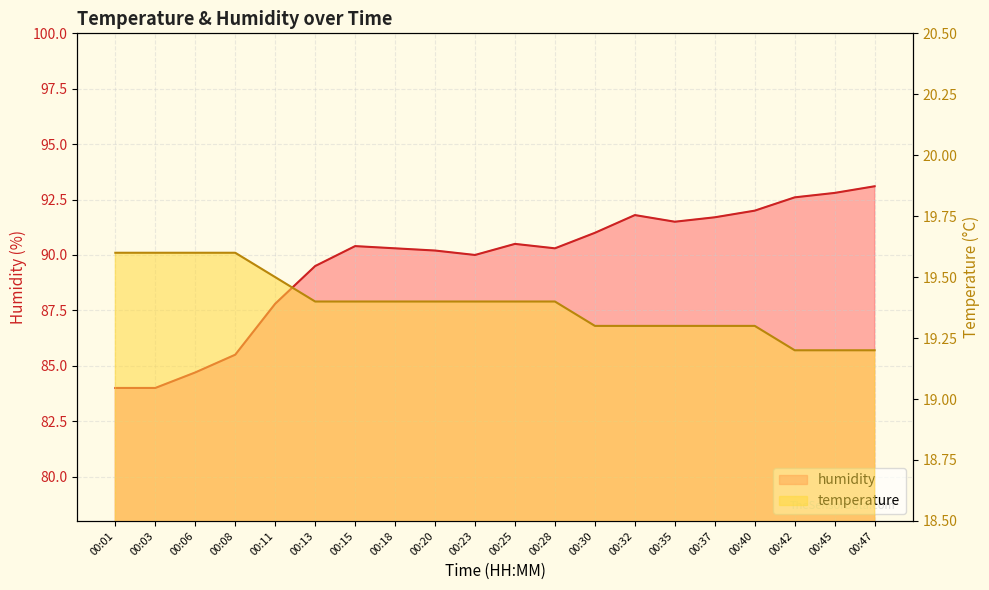

Which series has the largest total across all categories?

humidity